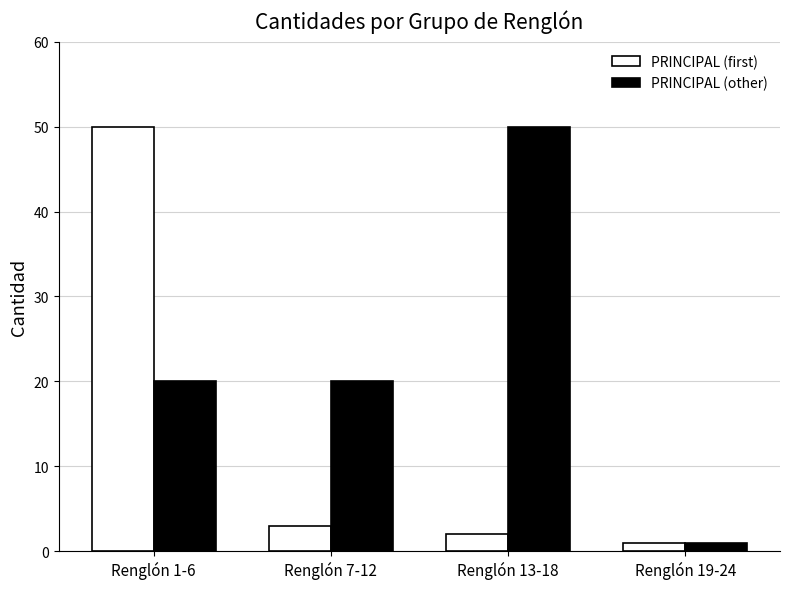

Reading right to left, extract all data points from this chart.

PRINCIPAL (first): Renglón 19-24=1	Renglón 13-18=2	Renglón 7-12=3	Renglón 1-6=50
PRINCIPAL (other): Renglón 19-24=1	Renglón 13-18=50	Renglón 7-12=20	Renglón 1-6=20